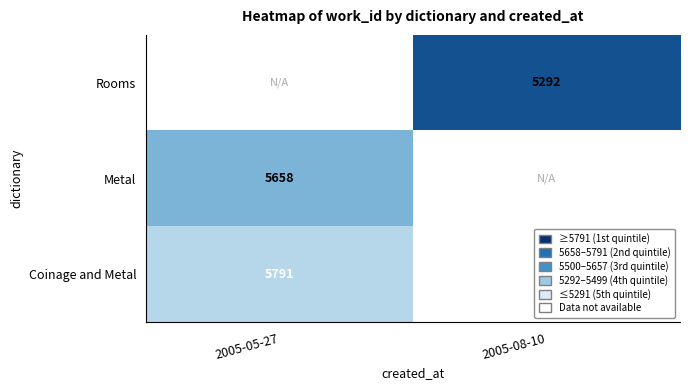

Is it true that Rooms equals 5292 at 2005-08-10?

True